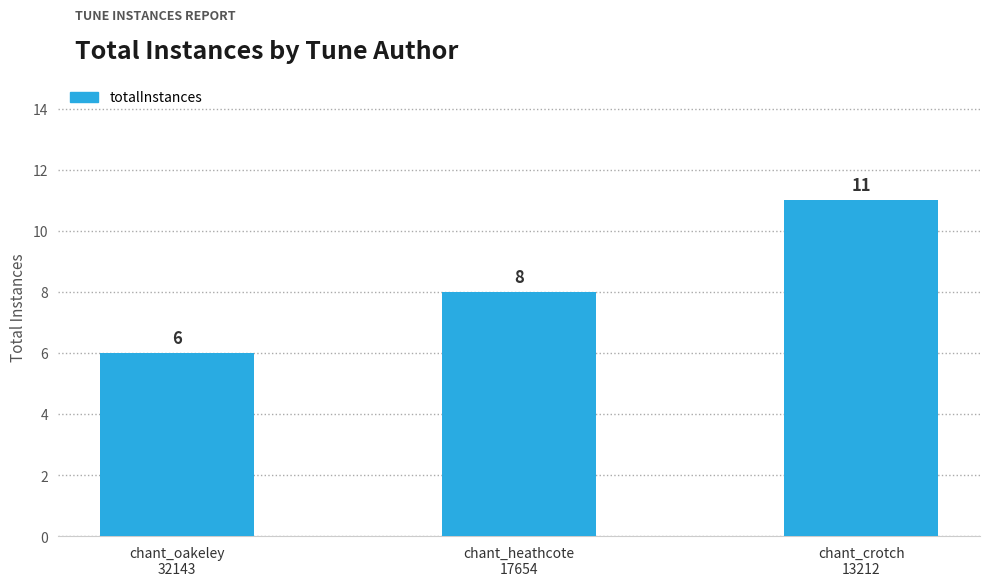

At which category does the chart reach its minimum across all series?

chant_oakeley
32143